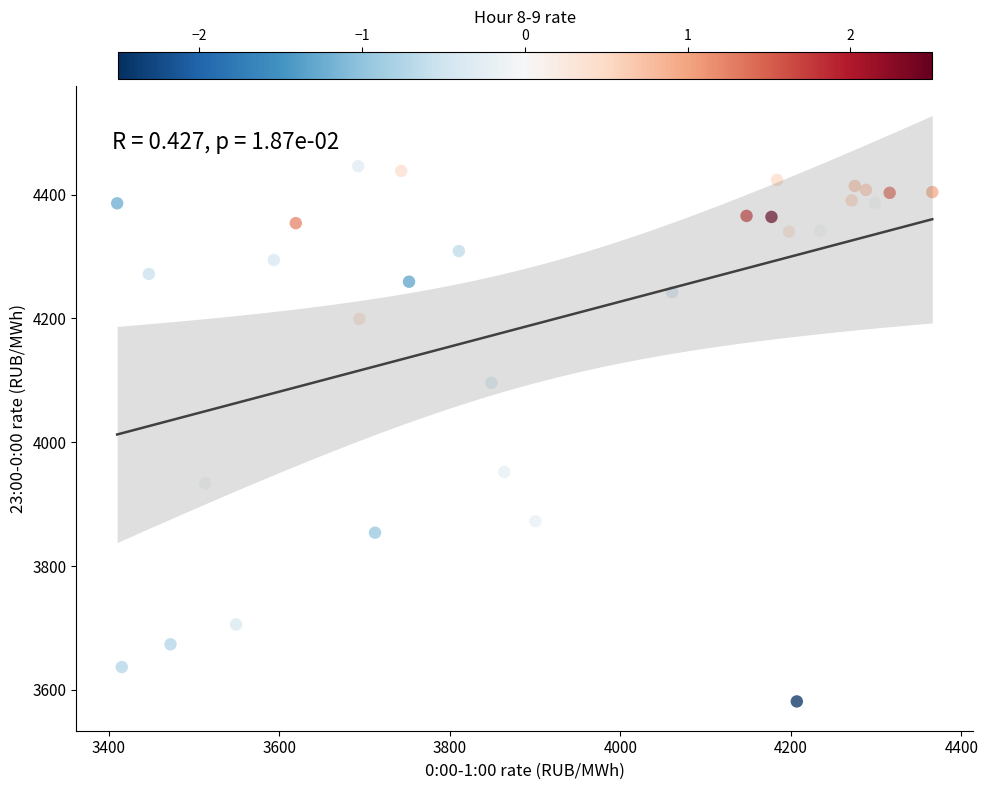

What is the range of X values (max minus min)?

956.0